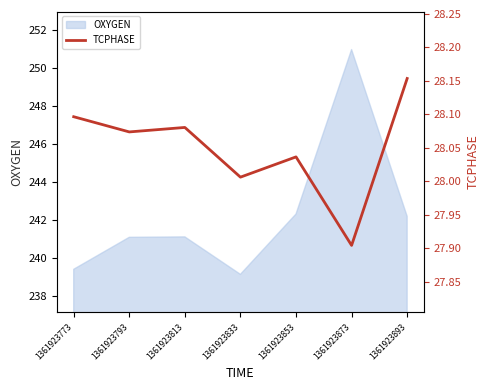

Does the chart have visible grid lines?

No